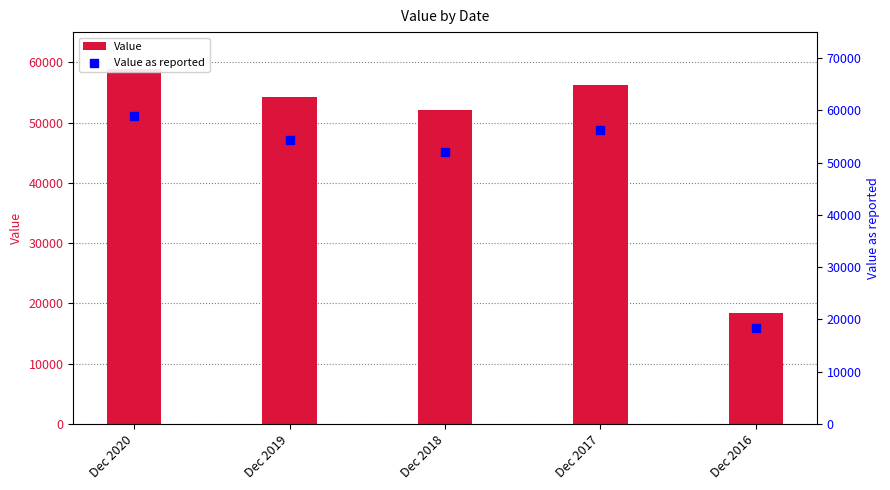

Which series has the widest spread of Y values?

Value